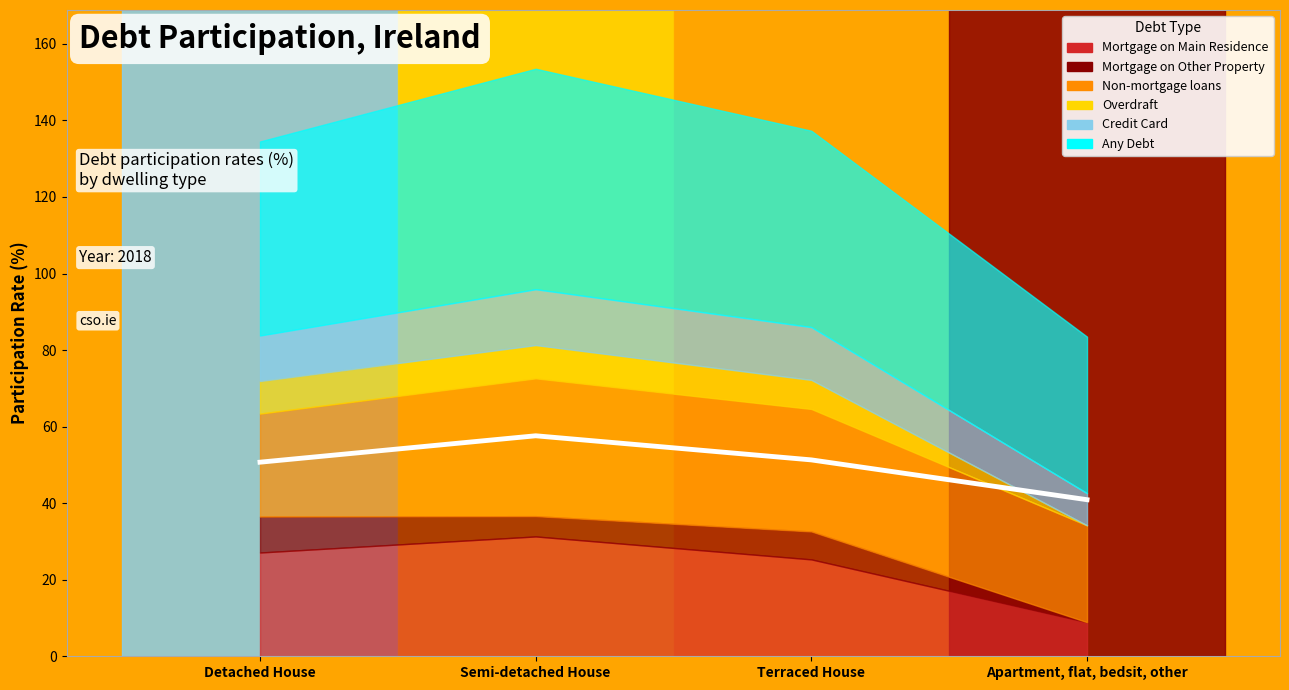

How many interior local peaks (higher than both neighbors) does the data have?

1